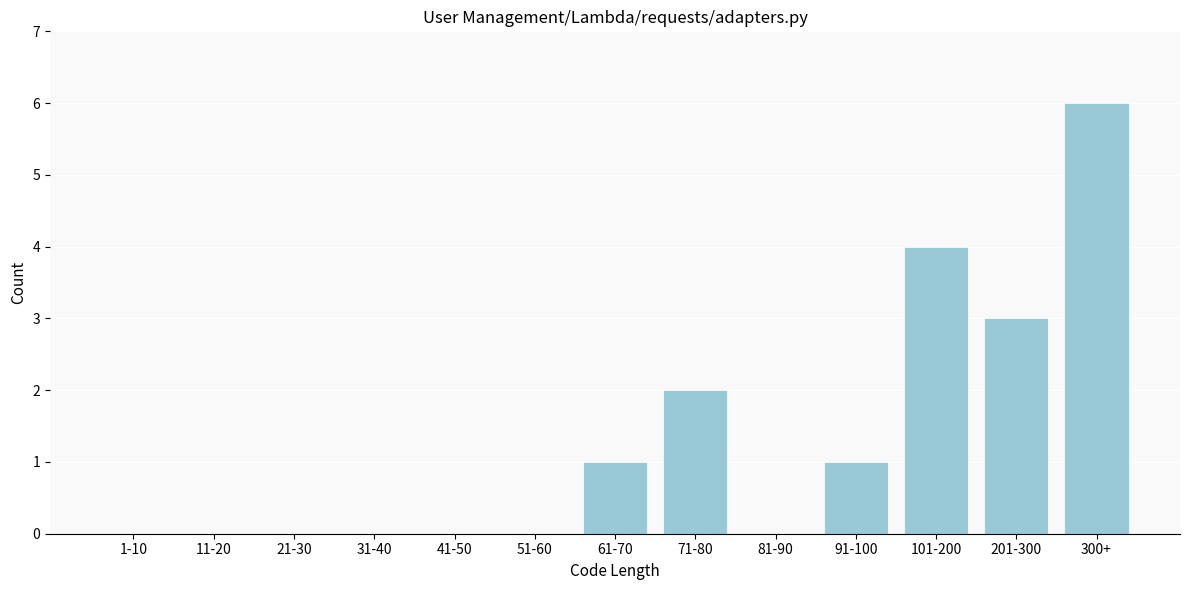

Reading left to right, what are all the values shown in this chart?

1-10=0	11-20=0	21-30=0	31-40=0	41-50=0	51-60=0	61-70=1	71-80=2	81-90=0	91-100=1	101-200=4	201-300=3	300+=6